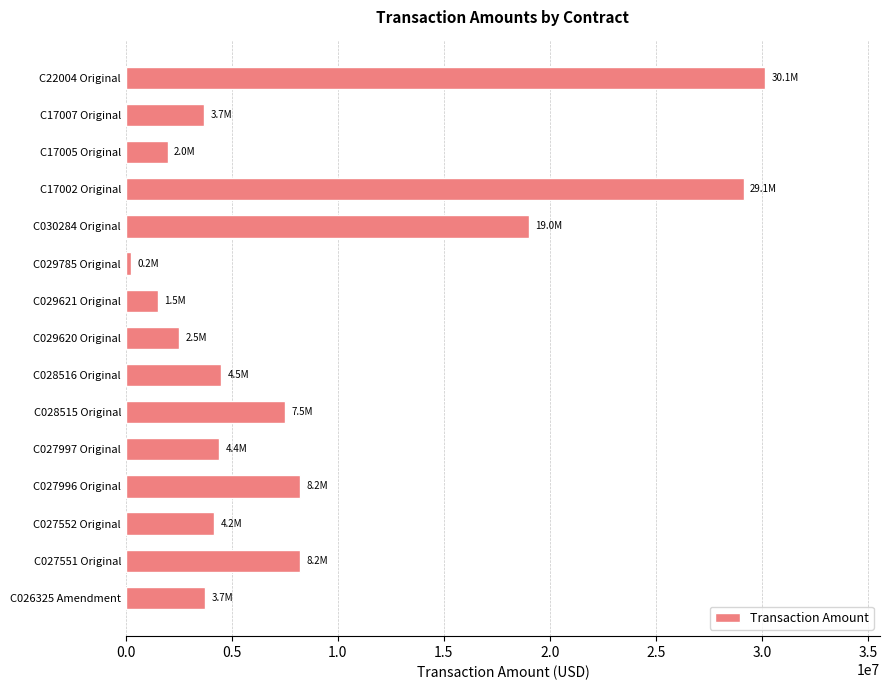

The value at C028516 Original is 7184614. True or false?

False